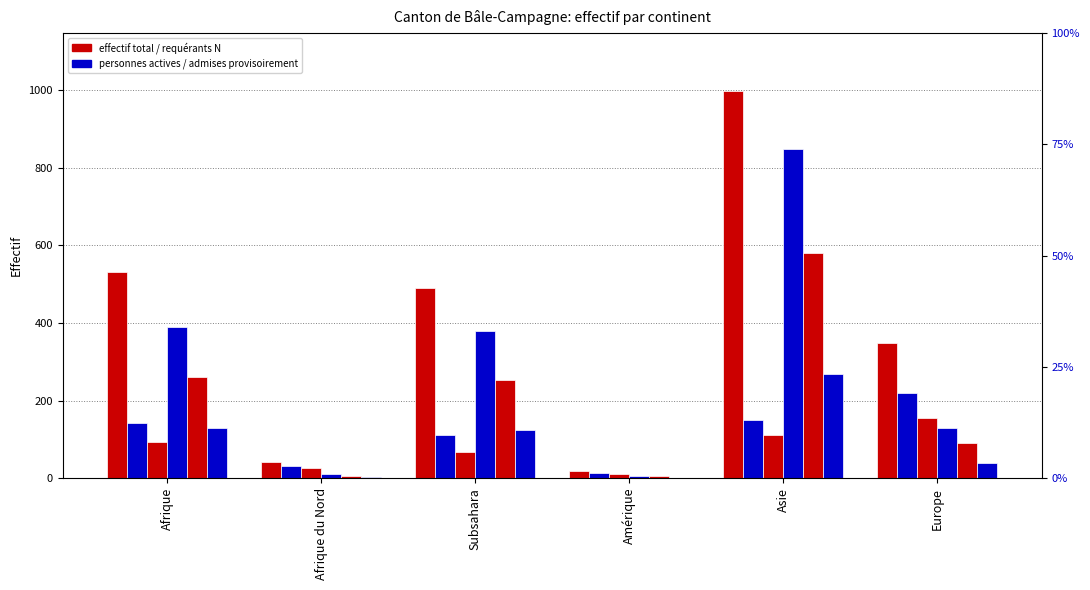

What is the difference between the second highest and second lowest values in the Actives N (col_3) series?

84